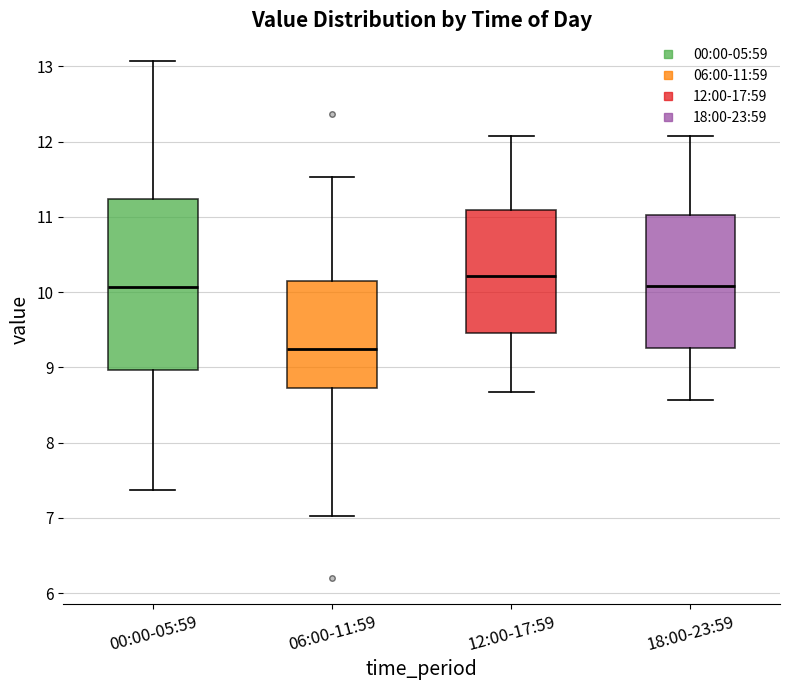

Which box's median line is the highest?

12:00-17:59